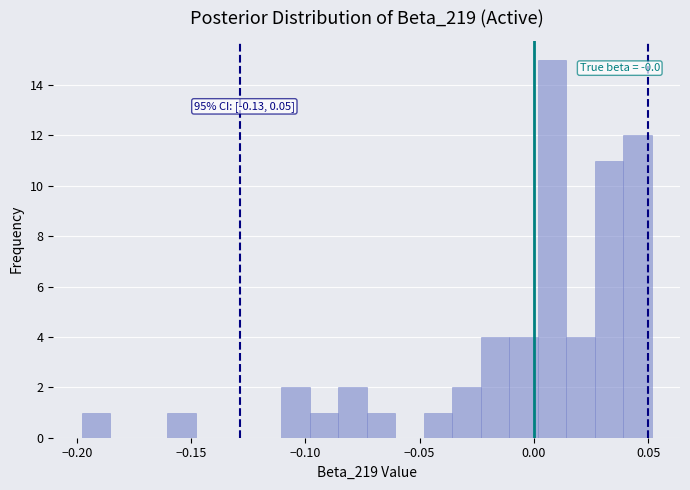

Read against the x-axis, roughly where is the centre of the tallest bar?

0.010